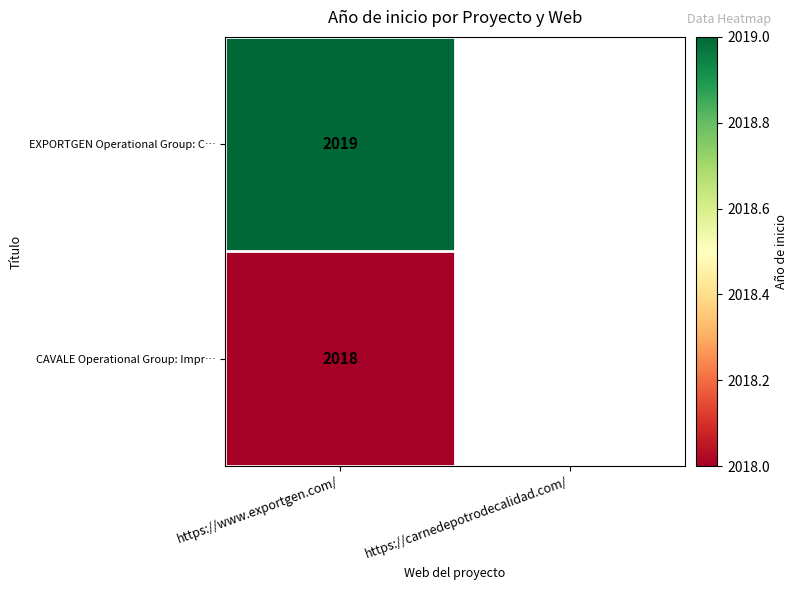

What is the spread (max minus min) of values at https://www.exportgen.com/?

1